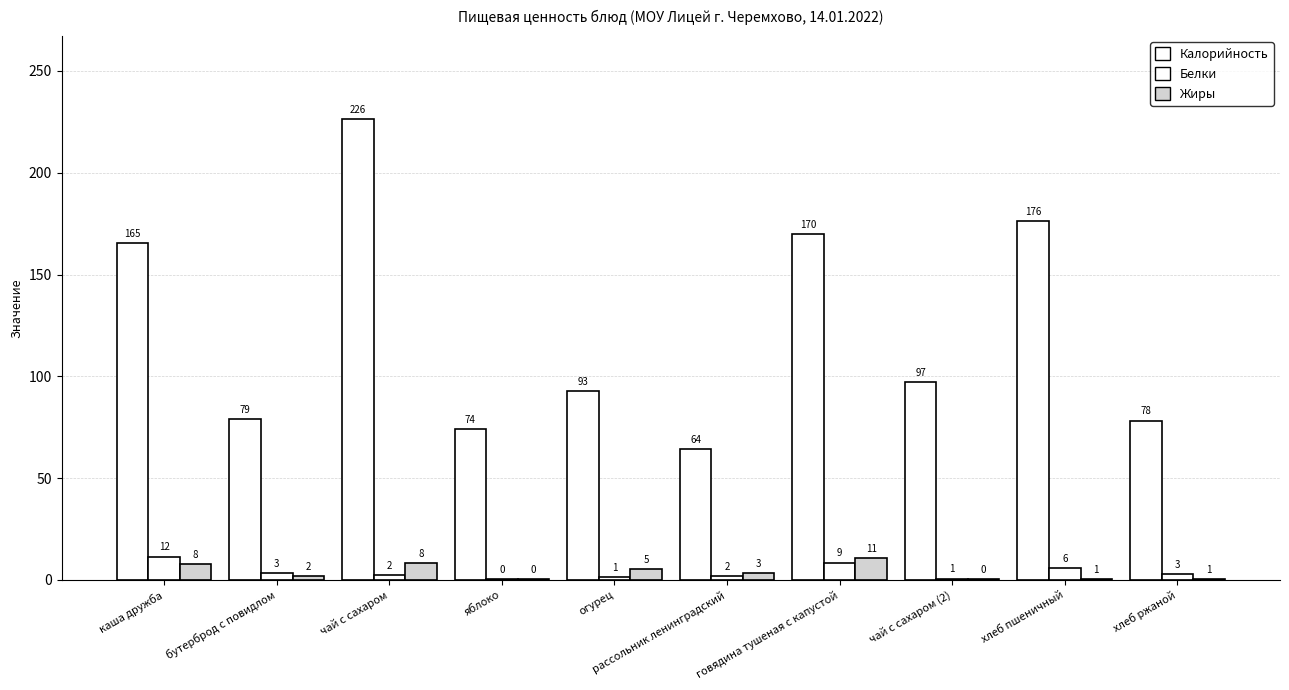

The value of Калорийность at чай с сахаром is 226.4. True or false?

True